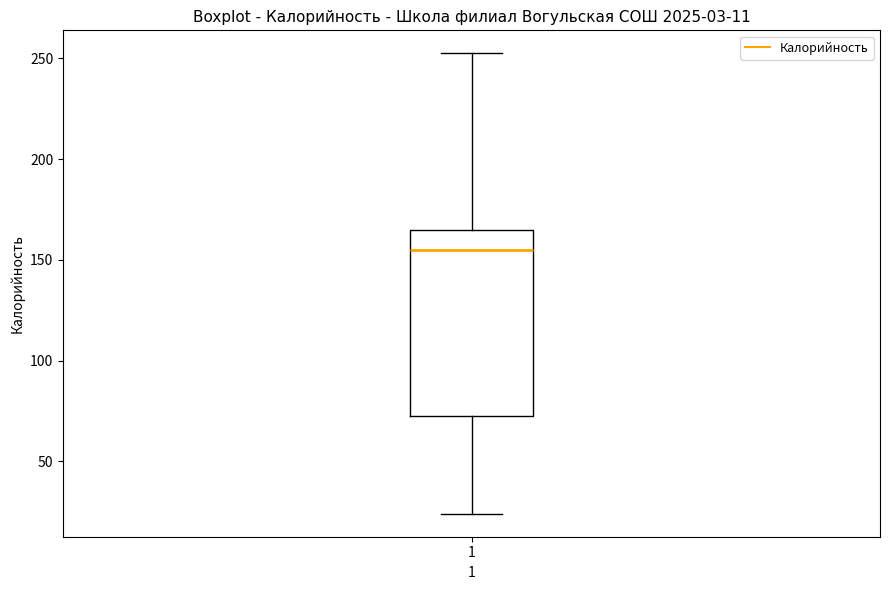

Transcribe this box plot: give where the median line is, the range the box spans, and where the two whiskers end, as read against the y-axis. The values are not printed on the chart, so give them approximately, as read against the axis.

median 155, box 75 to 165, whiskers 25 to 255